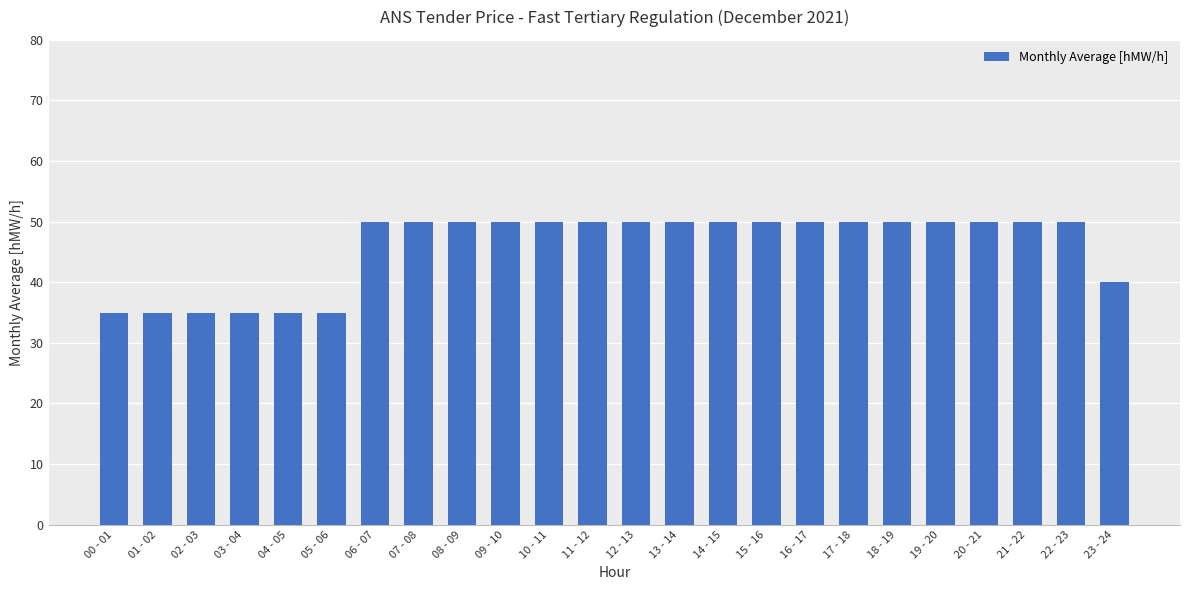

Reading left to right, transcribe all the data shown in this chart.

00 - 01=35	01 - 02=35	02 - 03=35	03 - 04=35	04 - 05=35	05 - 06=35	06 - 07=50	07 - 08=50	08 - 09=50	09 - 10=50	10 - 11=50	11 - 12=50	12 - 13=50	13 - 14=50	14 - 15=50	15 - 16=50	16 - 17=50	17 - 18=50	18 - 19=50	19 - 20=50	20 - 21=50	21 - 22=50	22 - 23=50	23 - 24=40